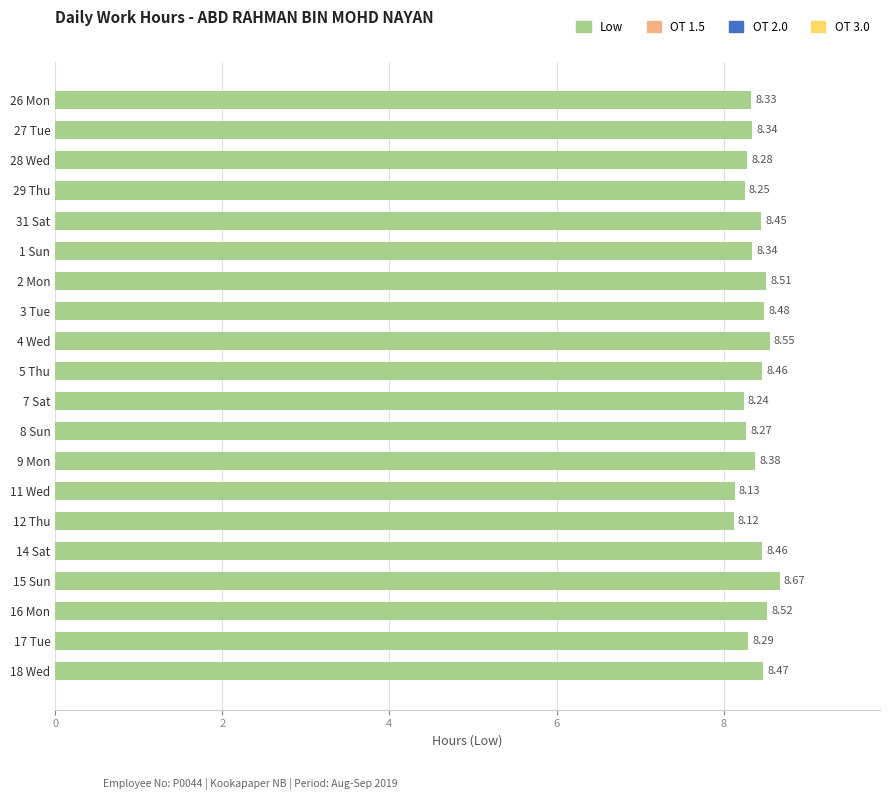

What is the sum of all values?

167.5